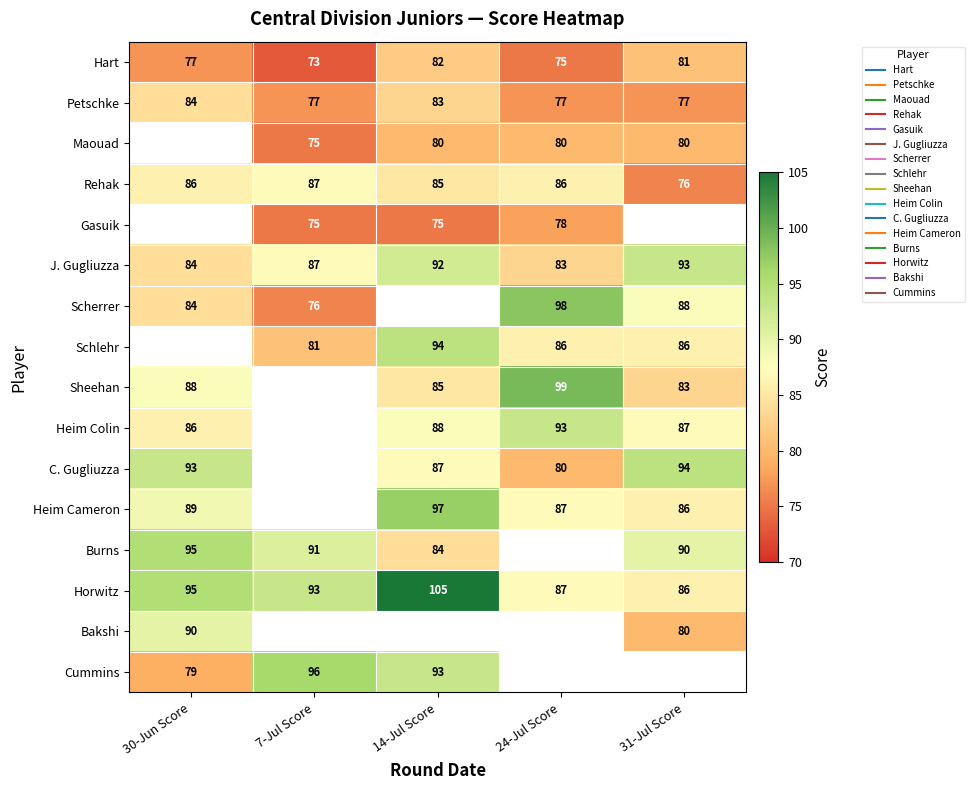

What is the spread (max minus min) of values at 31-Jul Score?

18.0